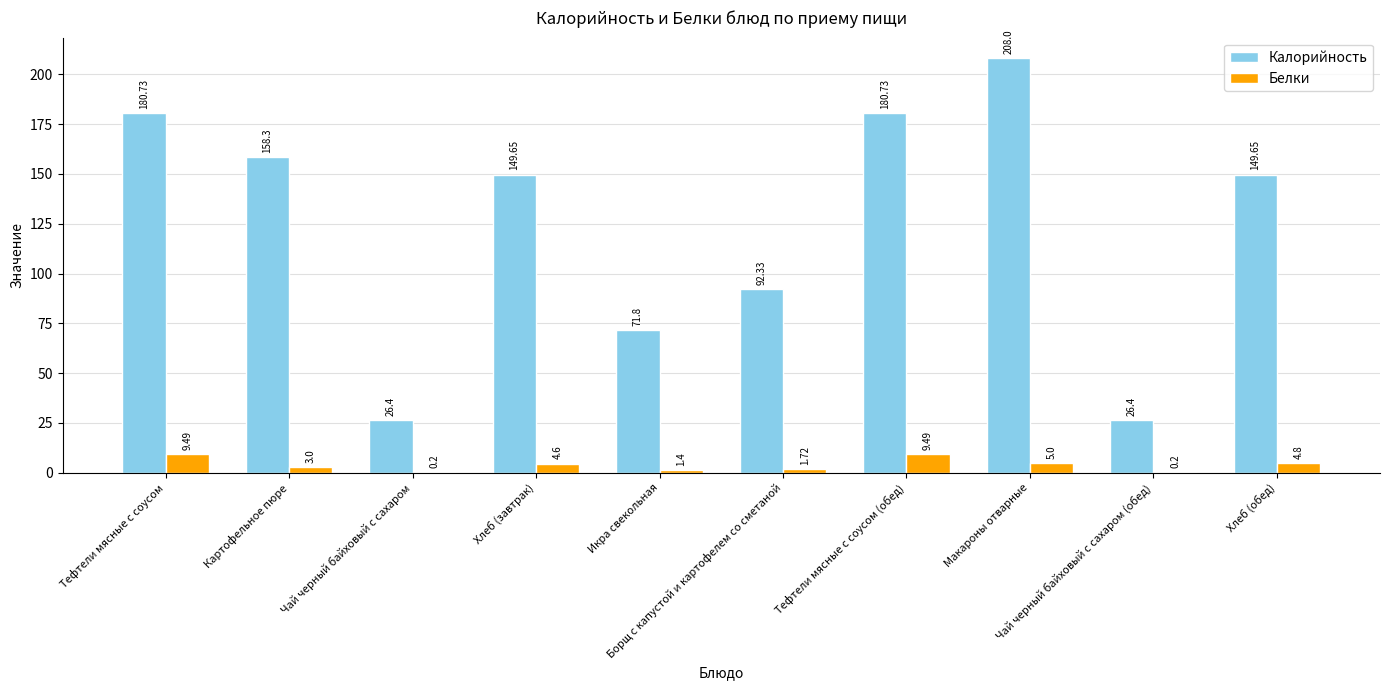

What is the sum of all Белки values?

39.9